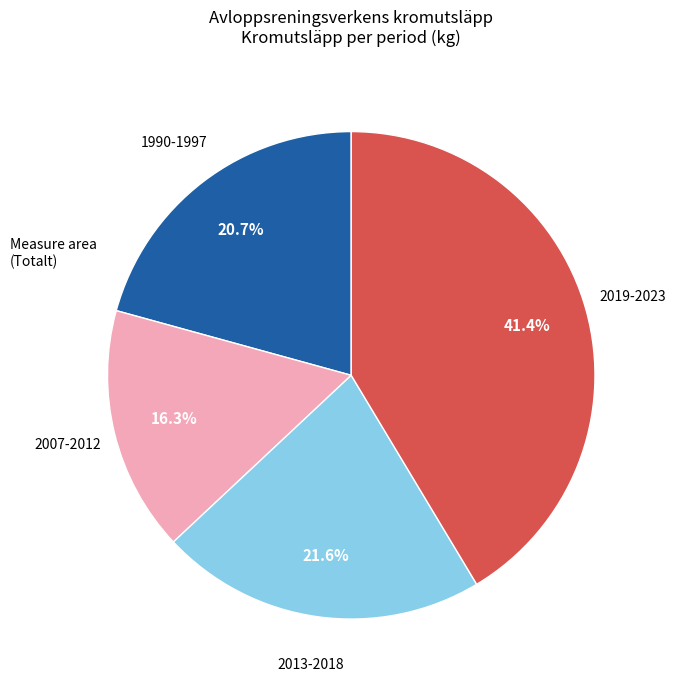

Is there a majority slice in this chart?

No